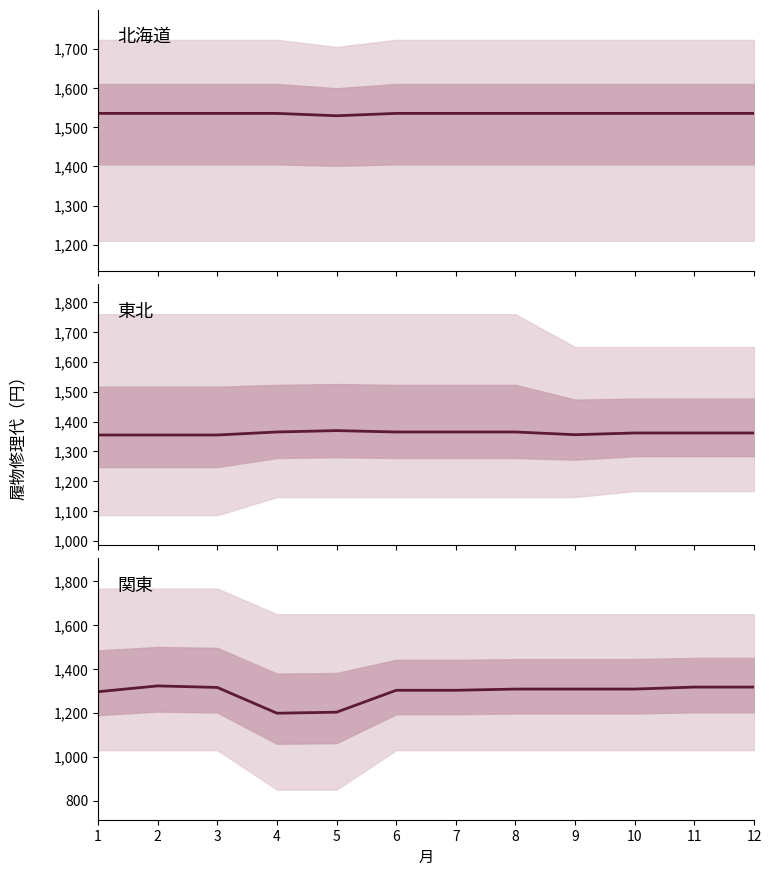

Reading left to right, extract all data points from this chart.

北海道: 1535.3	1535.3	1535.3	1535.3	1529.3	1535.3	1535.3	1535.3	1535.3	1535.3	1535.3	1535.3
東北: 1355.0	1355.0	1355.0	1365.1	1369.8	1365.1	1365.1	1365.1	1356.0	1361.8	1361.8	1361.8
関東: 1296.4	1323.0	1316.0	1198.4	1203.0	1303.0	1303.0	1308.6	1308.6	1308.6	1317.7	1317.7